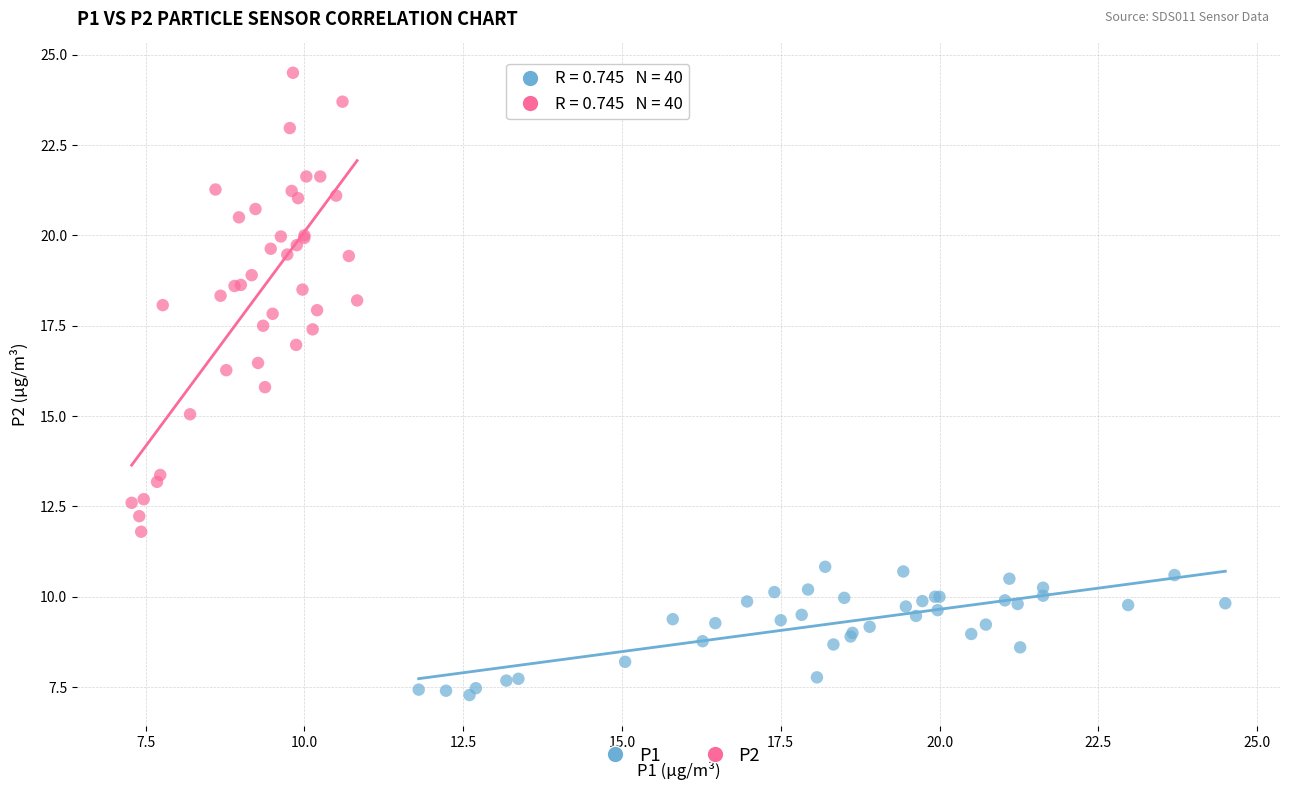

Which series has the largest Y range (max minus min)?

P2